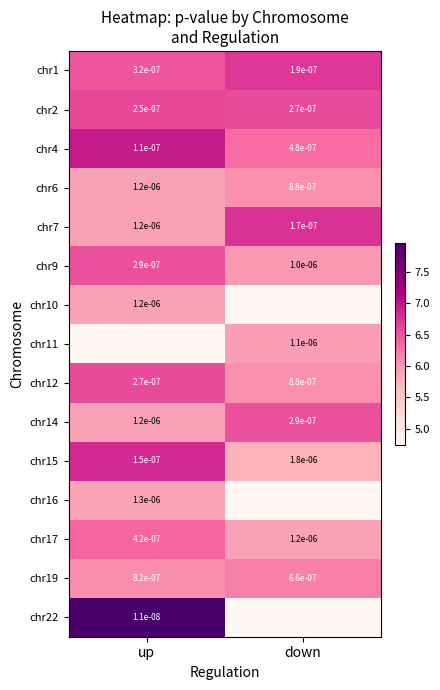

Is the value of chr10 at up greater than the value of chr6 at down?

Yes